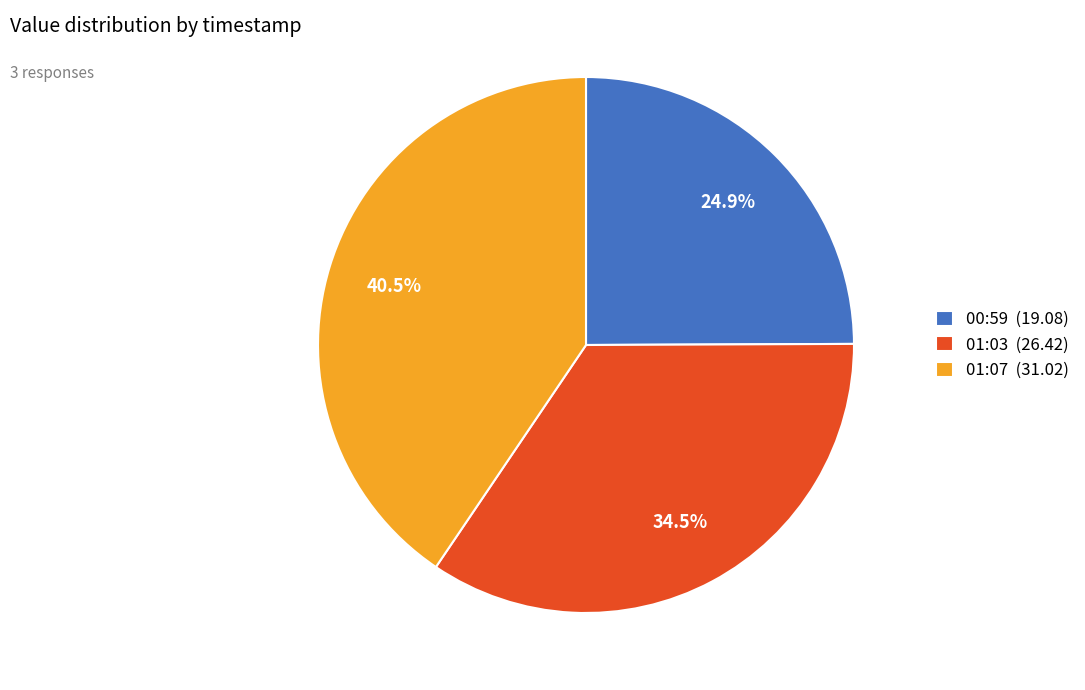

Does 01:07 (31.02) represent more than half of the total?

No